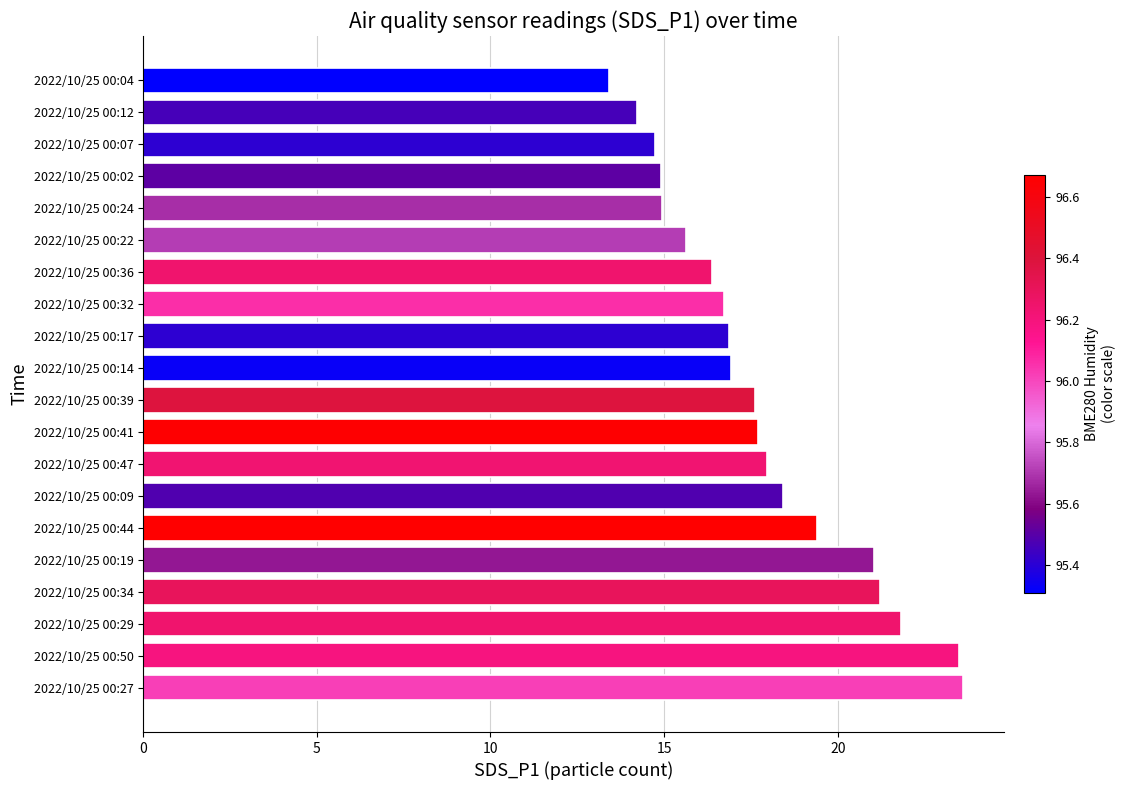

The chart shows a value of 16.9 at 2022/10/25 00:14. True or false?

True